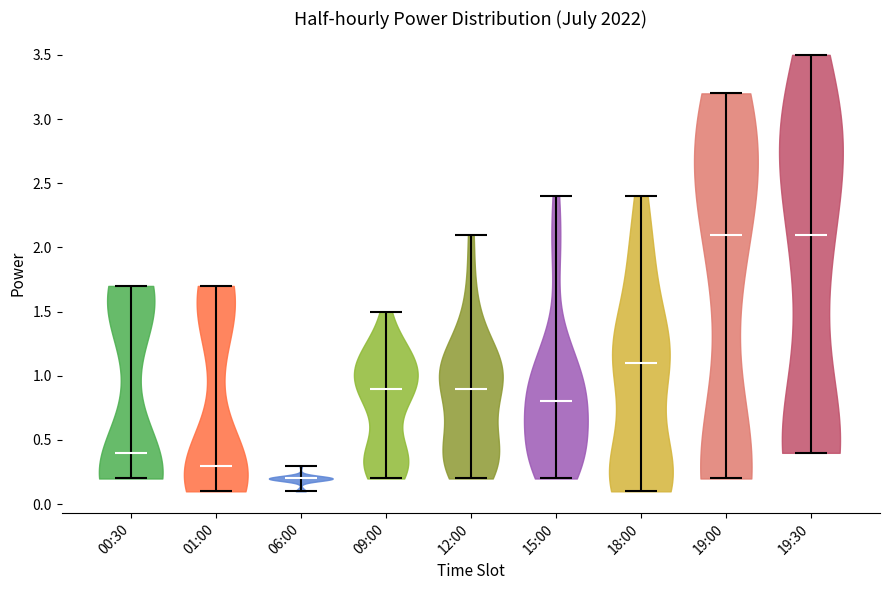

Reading left to right, read every violin against the y-axis: where its median line is, and the lowest and highest points it reaches. The values are not printed on the chart, so give them approximately, as read against the axis.

00:30: median line 0.4, lowest point 0.2, highest point 1.7
01:00: median line 0.3, lowest point 0.1, highest point 1.7
06:00: median line 0.2, lowest point 0.1, highest point 0.3
09:00: median line 0.9, lowest point 0.2, highest point 1.5
12:00: median line 0.9, lowest point 0.2, highest point 2.1
15:00: median line 0.8, lowest point 0.2, highest point 2.4
18:00: median line 1.1, lowest point 0.1, highest point 2.4
19:00: median line 2.1, lowest point 0.2, highest point 3.2
19:30: median line 2.1, lowest point 0.4, highest point 3.5